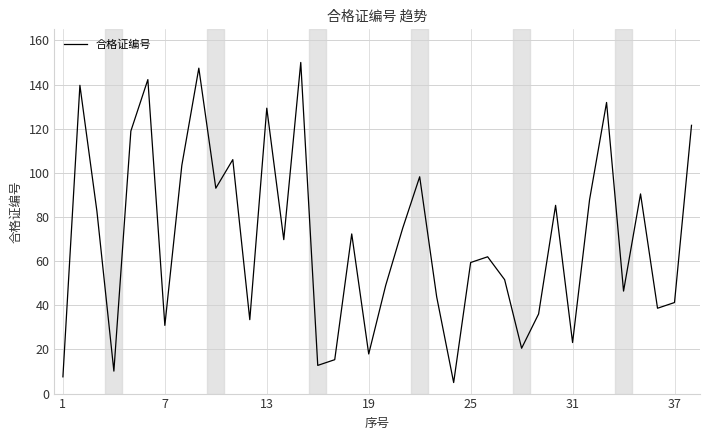

What is the maximum value shown in the chart?

150.0